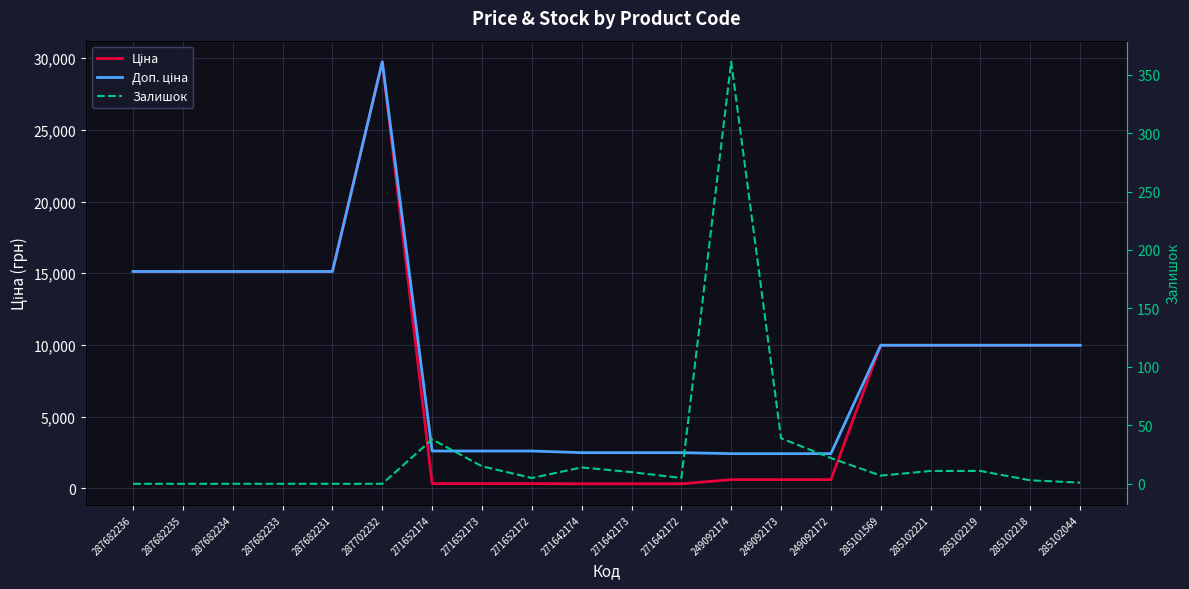

True or false: Доп. ціна and Ціна intersect in this chart.

False